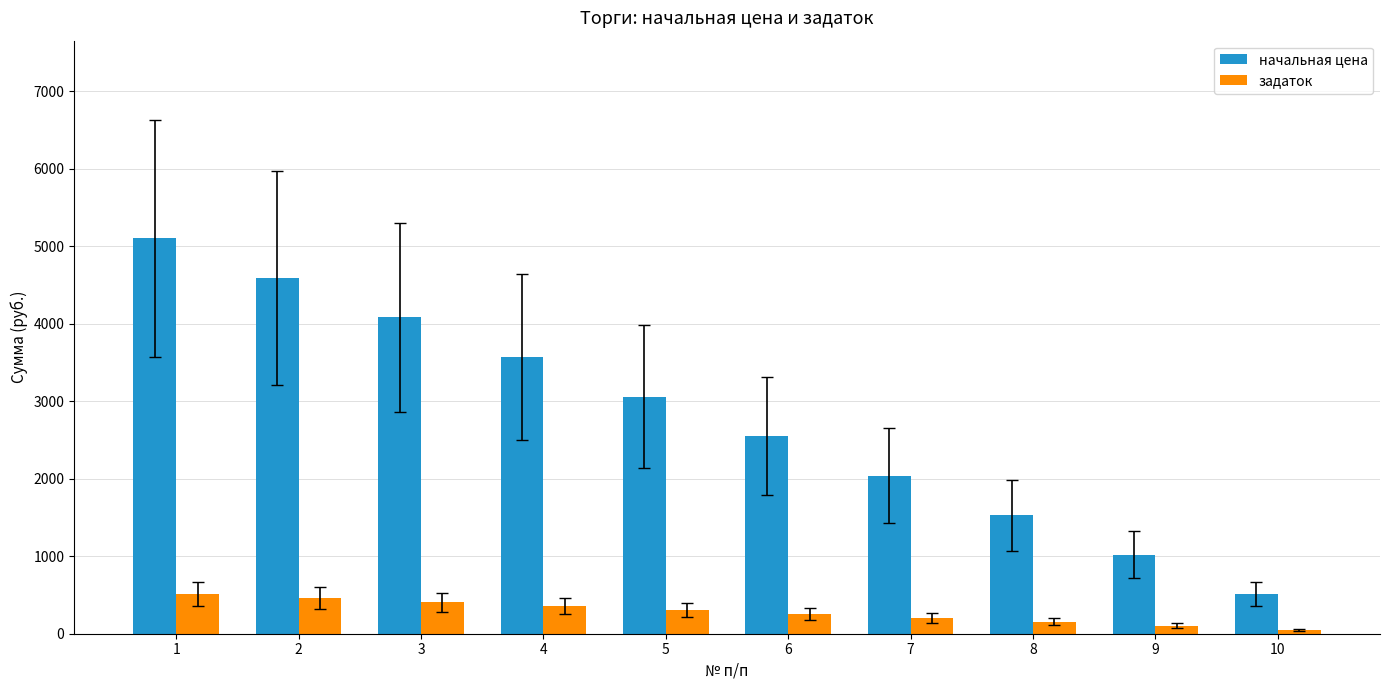

Reading right to left, transcribe all the data shown in this chart.

начальная цена: 10=510.1	9=1020.2	8=1530.3	7=2040.5	6=2550.6	5=3060.7	4=3570.8	3=4080.9	2=4591.0	1=5101.2
задаток: 10=51.0	9=102.0	8=153.0	7=204.0	6=255.1	5=306.1	4=357.1	3=408.1	2=459.1	1=510.1